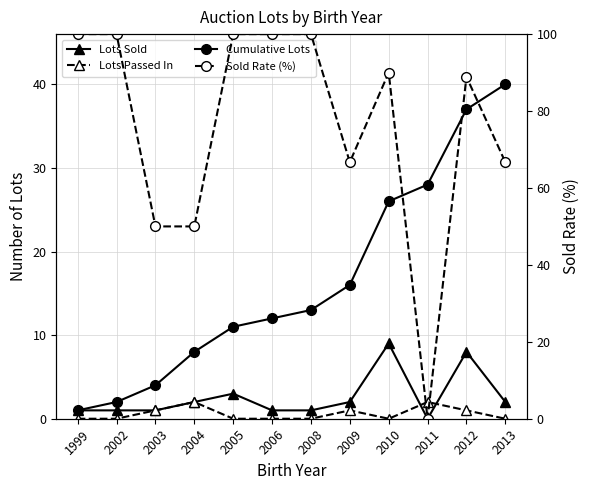

Which has a higher value, 2008 or 2004?

2004